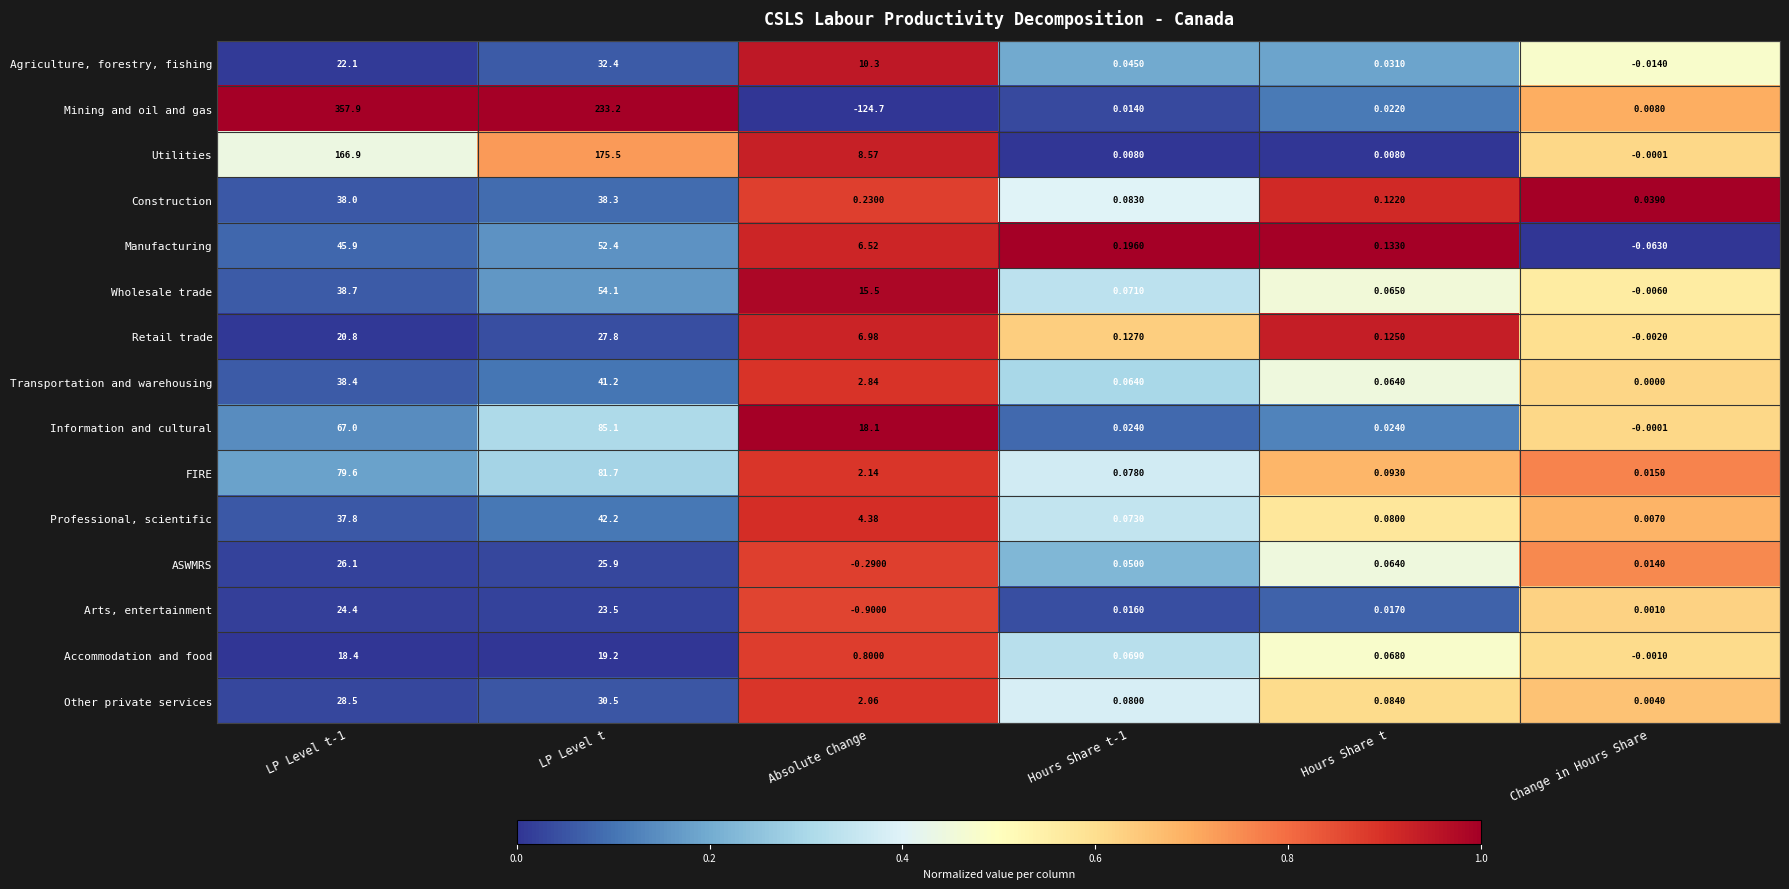

At which label is Mining and oil and gas closest to 116?

Hours Share t